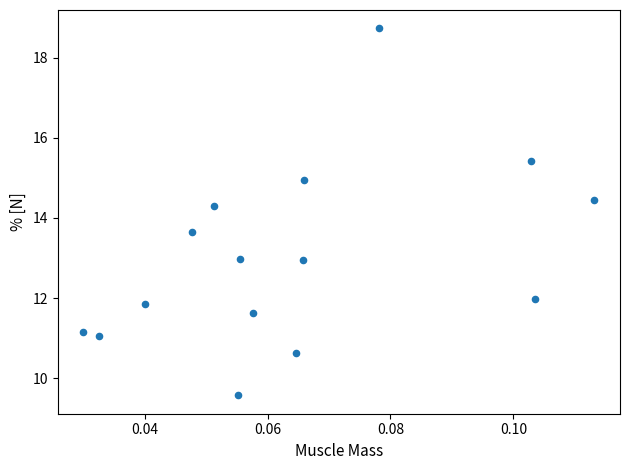

What is the range of Y values (max minus min)?

9.2